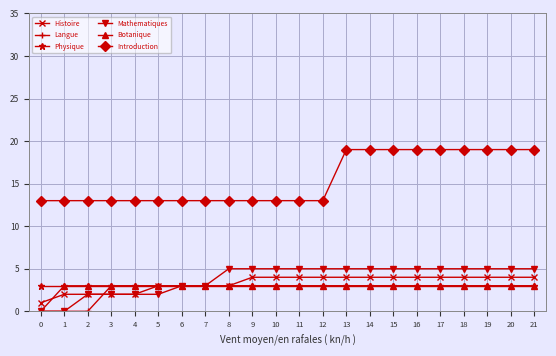

What is the difference between the maximum and minimum values in the Botanique series?

3